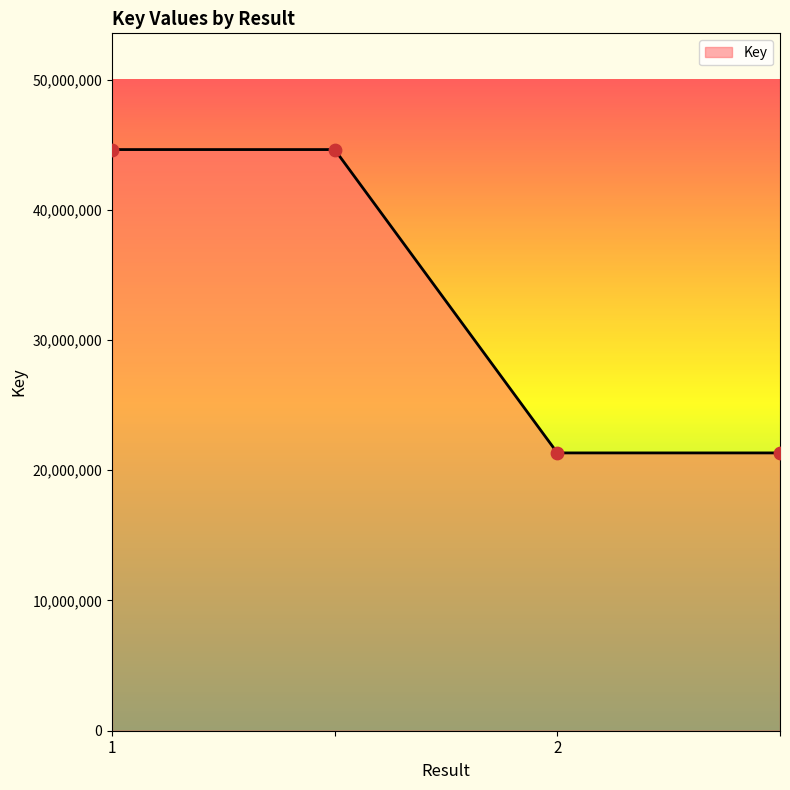

What is the greatest value displayed?

44627871